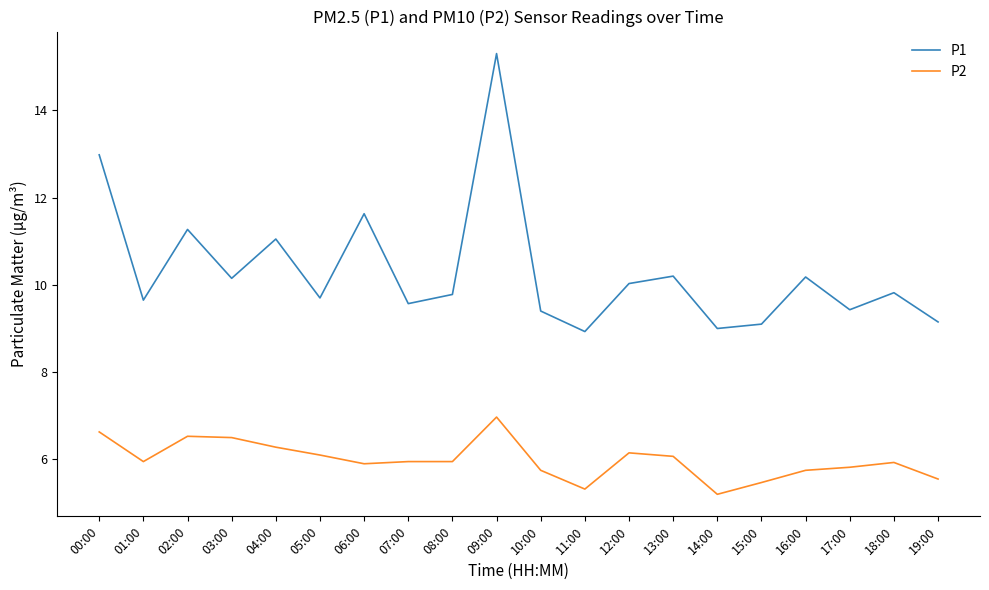

Rank the series at 04:00 from highest to lowest value.

P1, P2